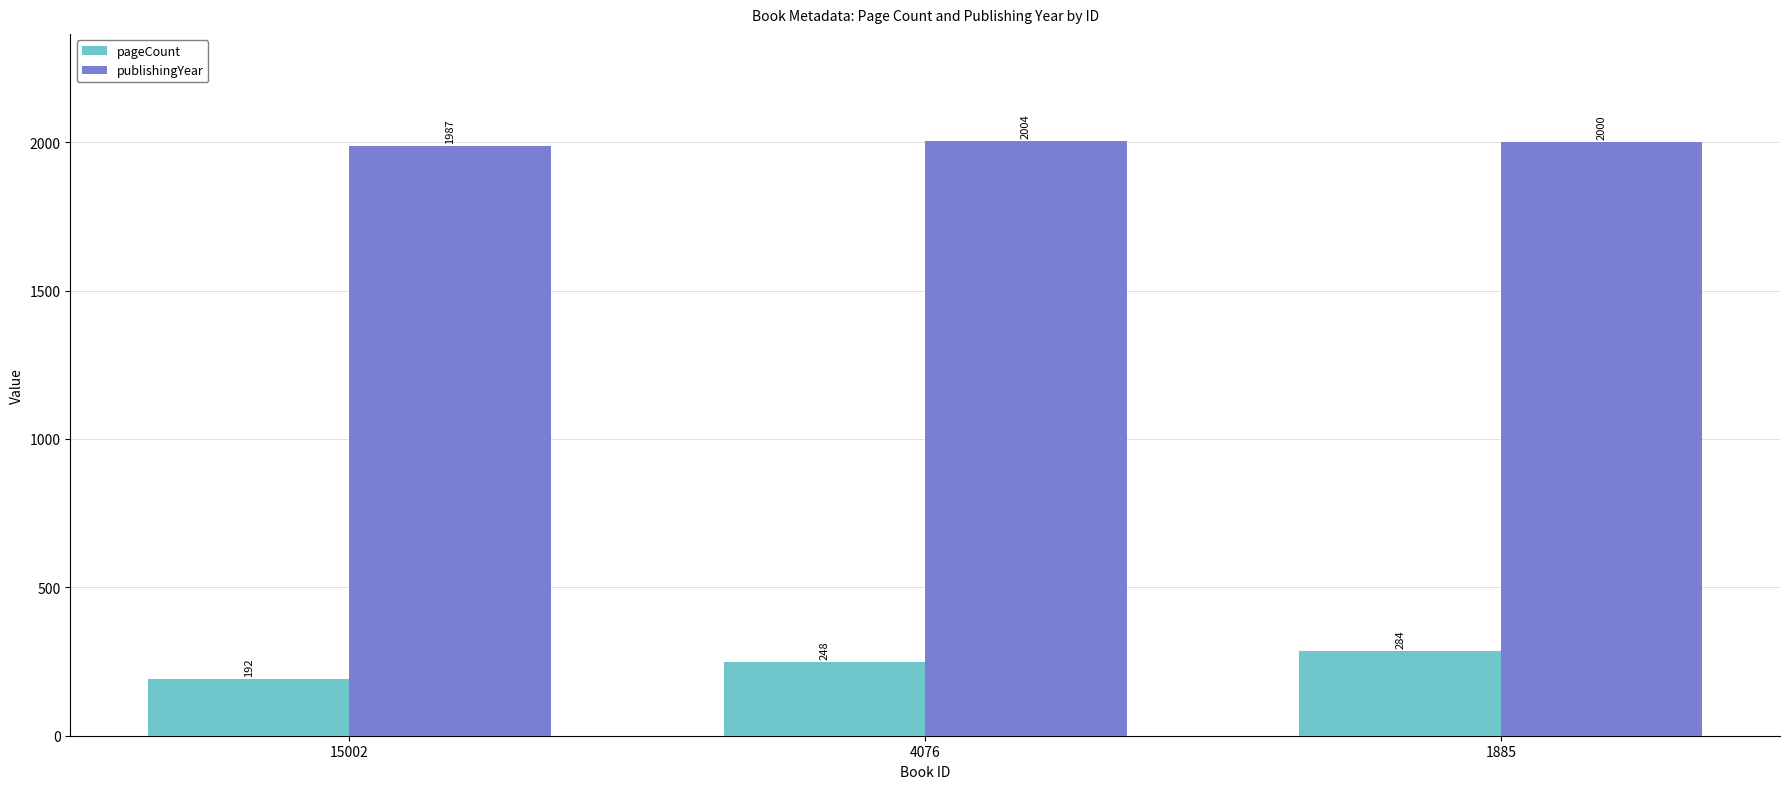

How many data points in publishingYear are less than 2000?

1